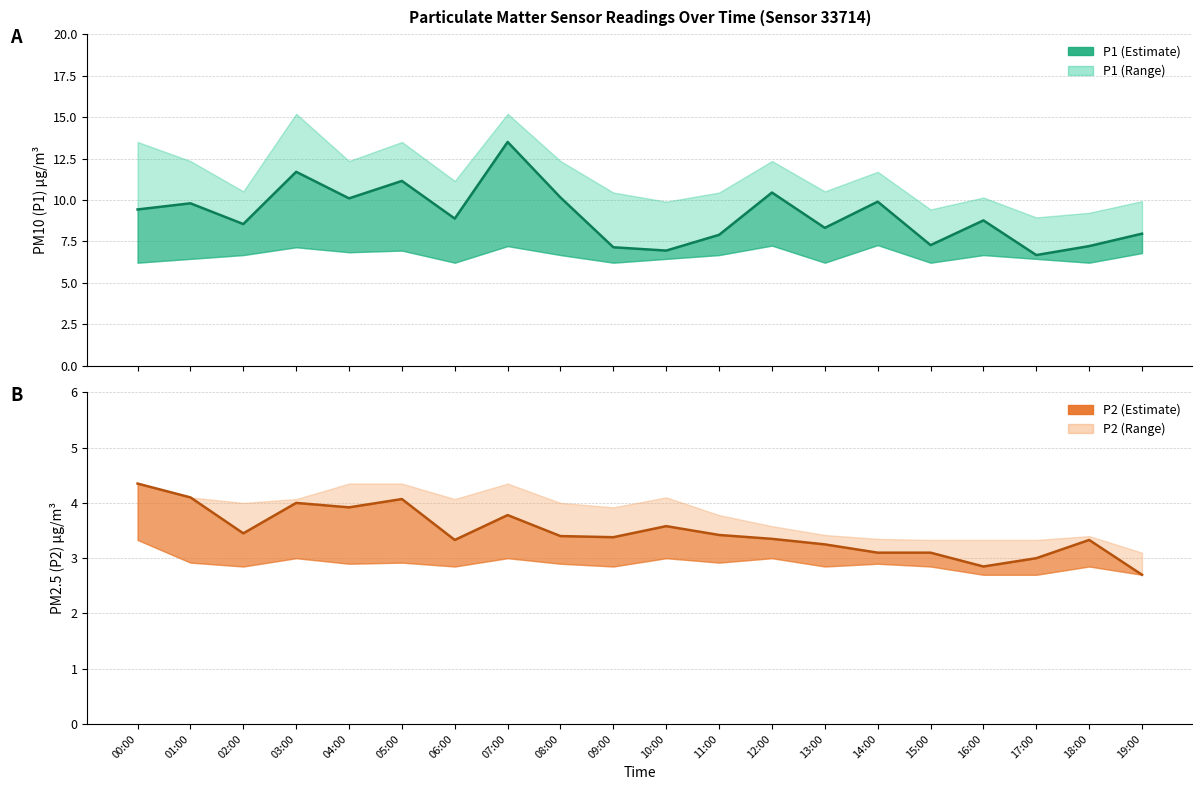

What is the difference between the P2 mean values at 07:00 and 03:00?

0.2